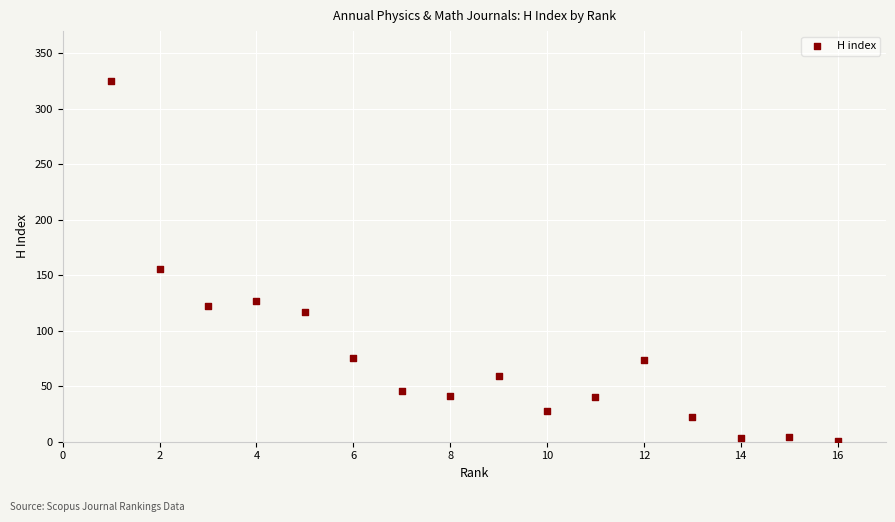

What Y value in the scatter plot is closest to 163?

156